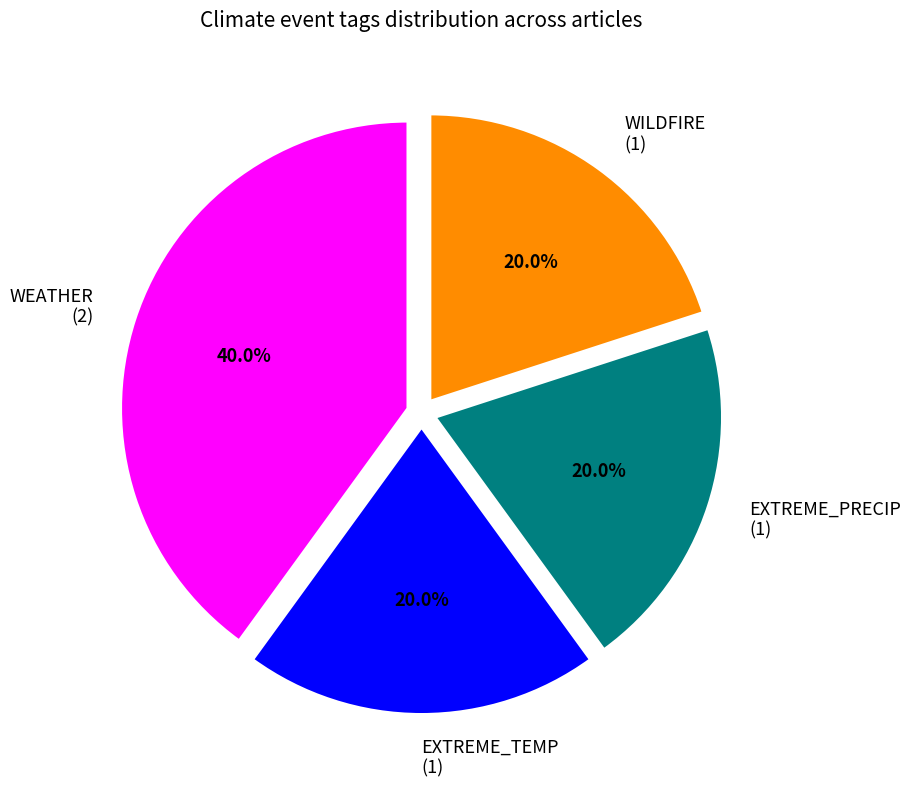

Does any single category account for the majority?

No